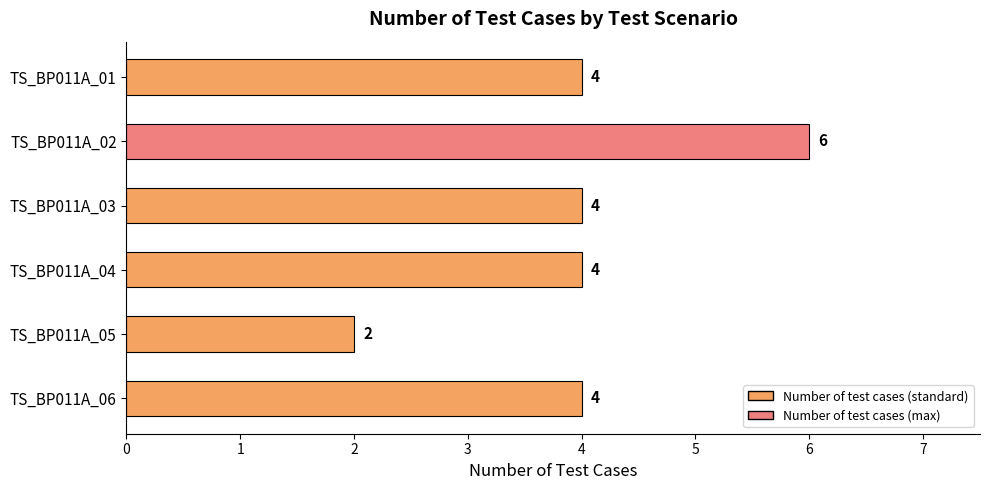

Does the chart contain stacked bars?

No